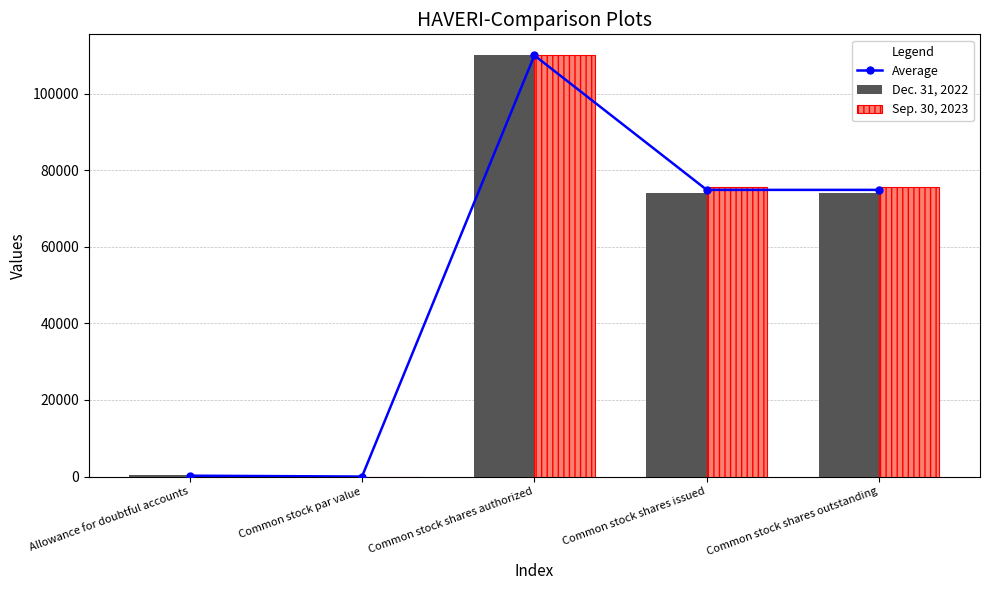

Which series changed the most between Allowance for doubtful accounts and Common stock shares outstanding?

Sep. 30, 2023